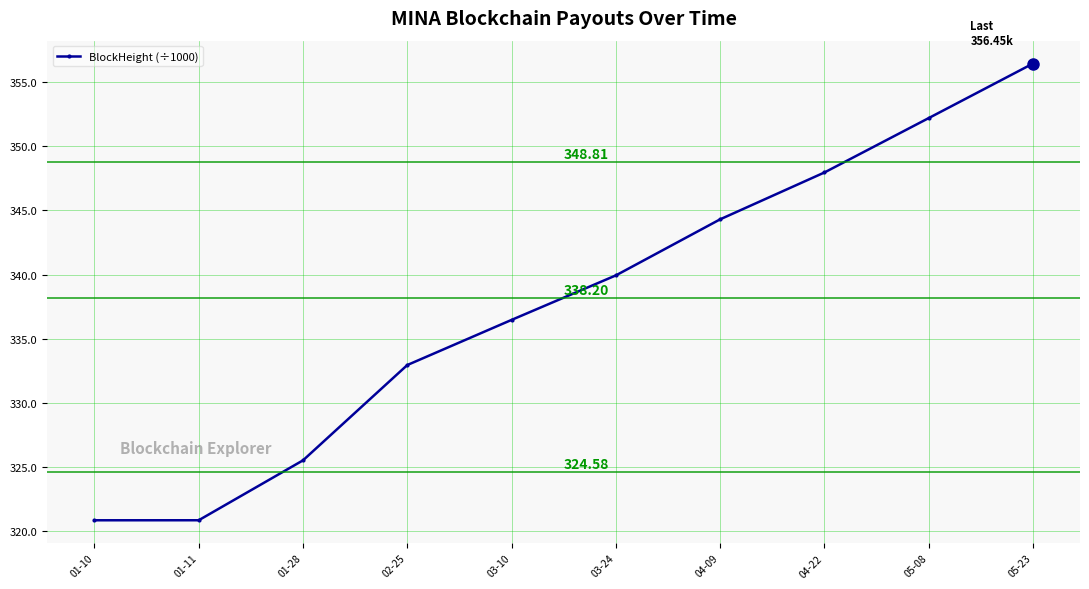

What is the change in value from 03-24 to 05-08?

+12.3